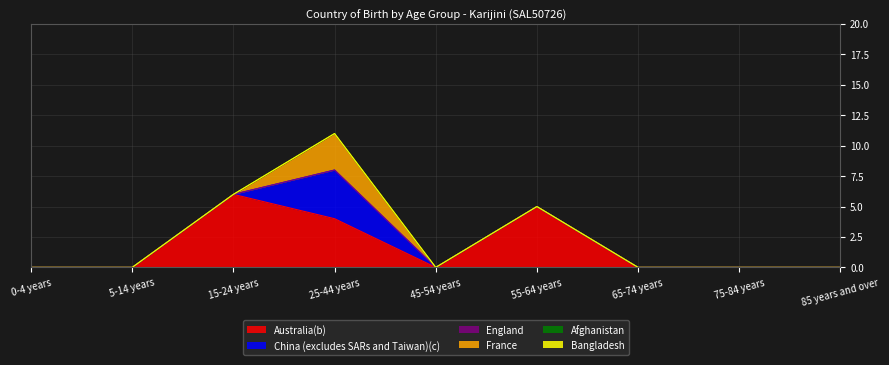

Which category has the lowest value across all series?

0-4 years